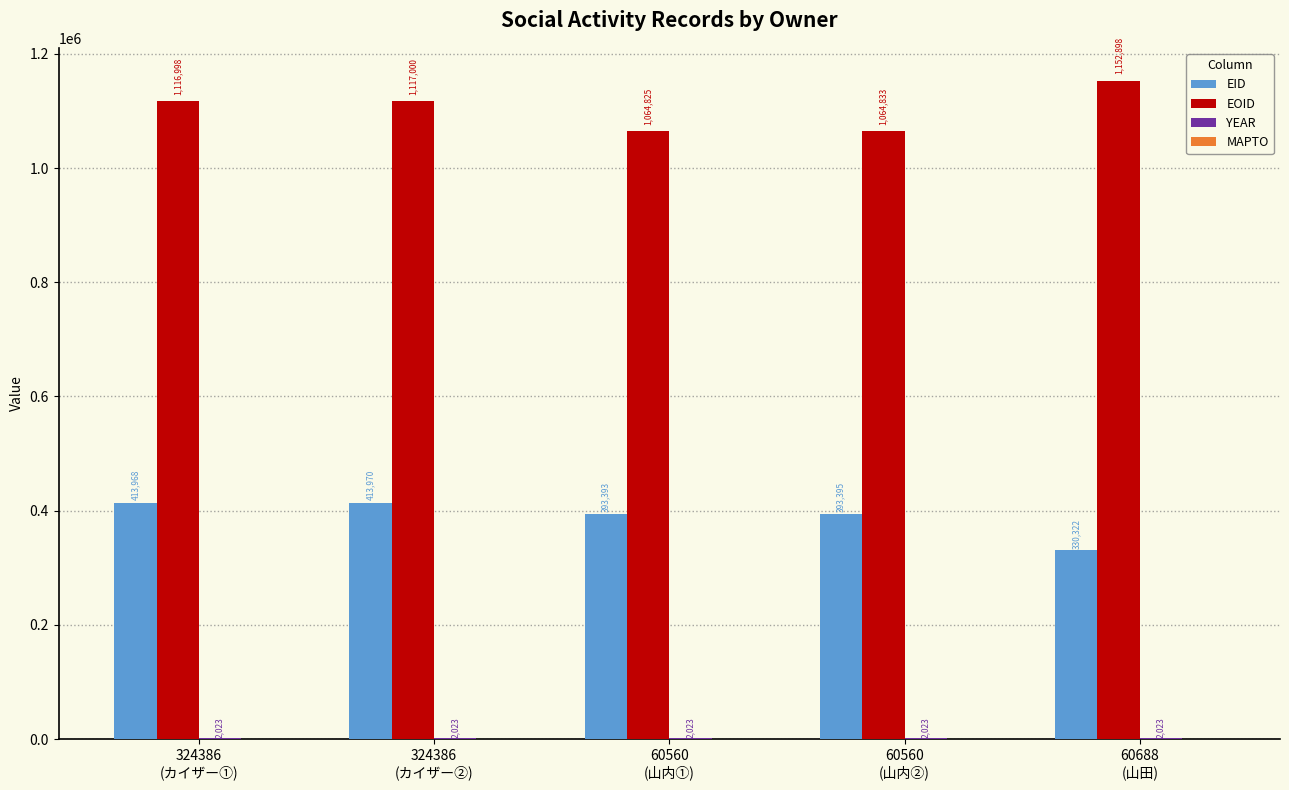

What is the total value across all series at 324386
(カイザー②)?

1532993